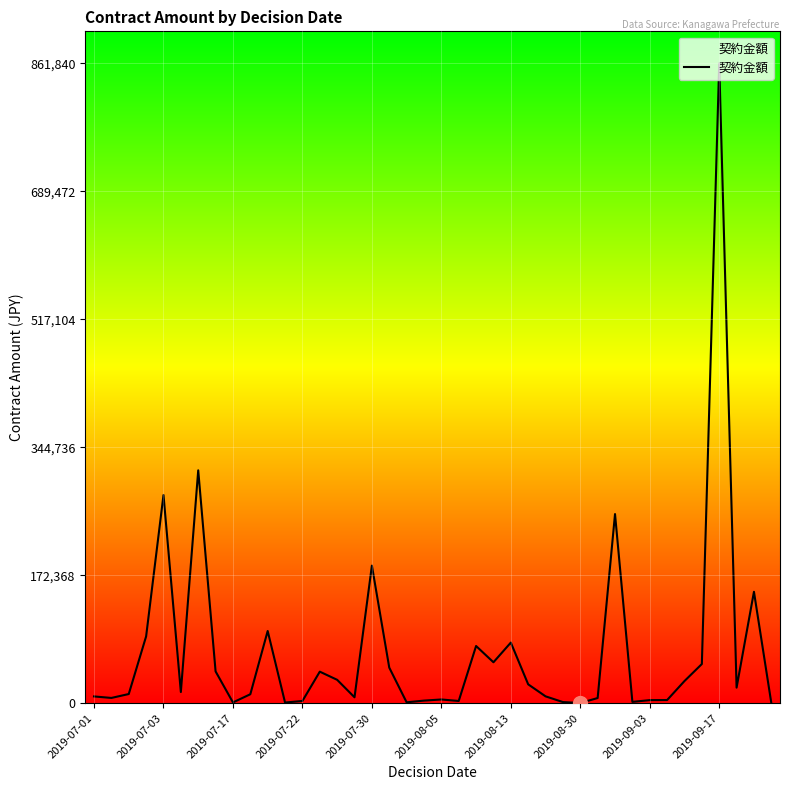

What is the maximum value shown in the chart?

861840